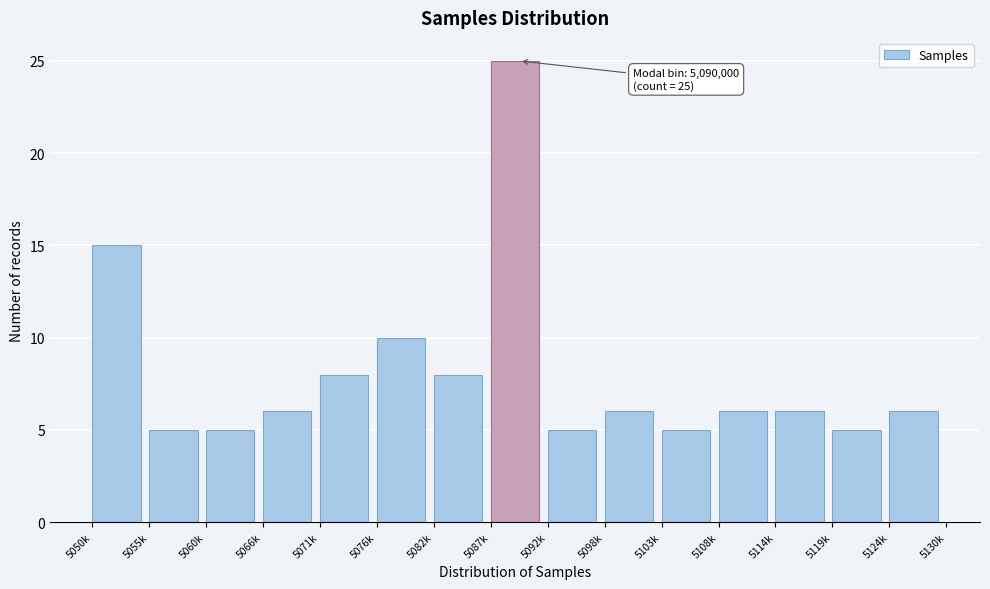

Reading right to left, list all the values displayed in this chart.

5124k=6	5119k=5	5114k=6	5108k=6	5103k=5	5098k=6	5092k=5	5087k=25	5082k=8	5076k=10	5071k=8	5066k=6	5060k=5	5055k=5	5050k=15